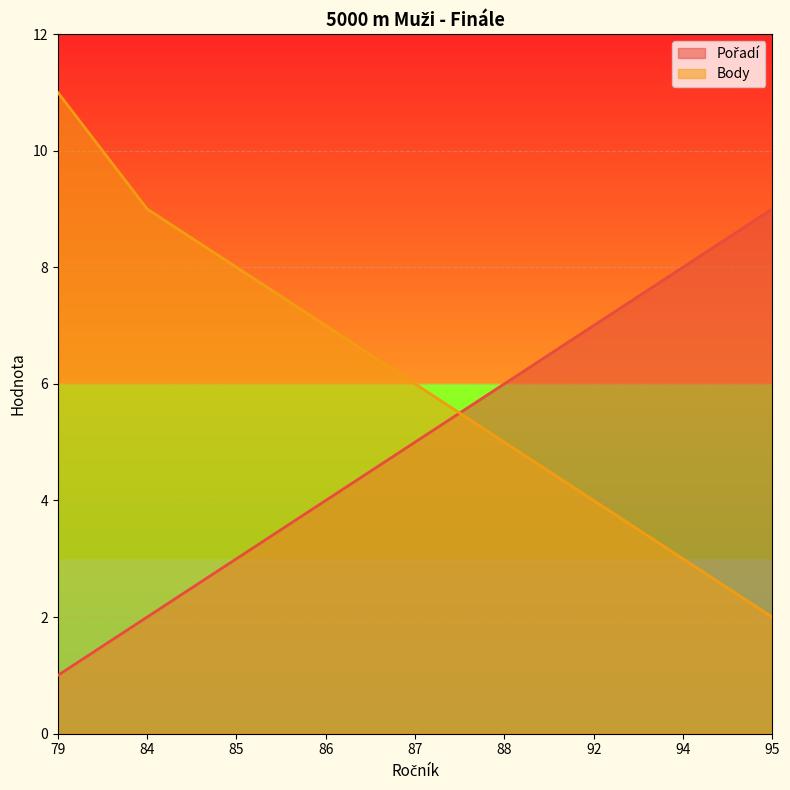

Which has a higher value, 92 or 84?

92